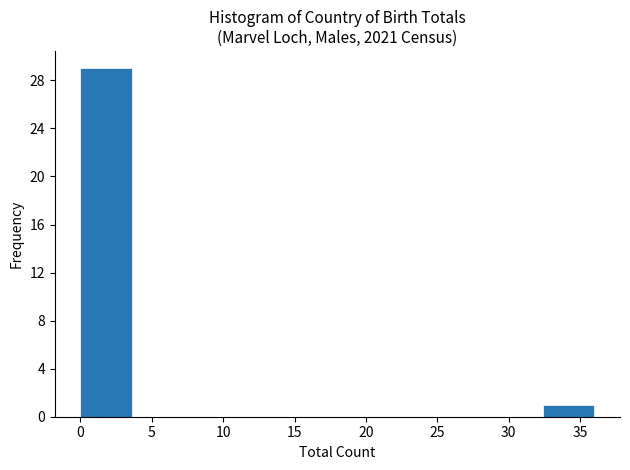

Reading left to right, list every bar in this chart as the range it spans on the x-axis followed by its height. Neither the bar edges nor the heights are printed on the chart, so give them approximately, as read against the axes.

0.0 to 3.6: 29
3.6 to 7.2: 0
7.2 to 10.8: 0
10.8 to 14.4: 0
14.4 to 18.0: 0
18.0 to 21.6: 0
21.6 to 25.2: 0
25.2 to 28.8: 0
28.8 to 32.4: 0
32.4 to 36.0: 1